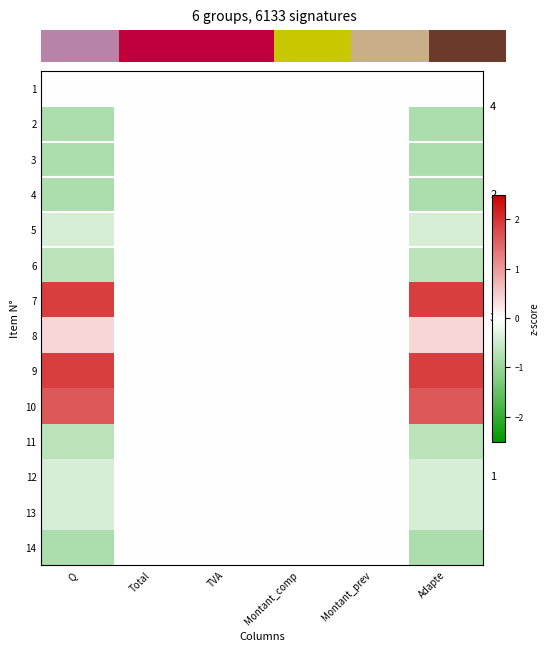

Is it true that 11 equals 0.4 at Montant_comp?

False